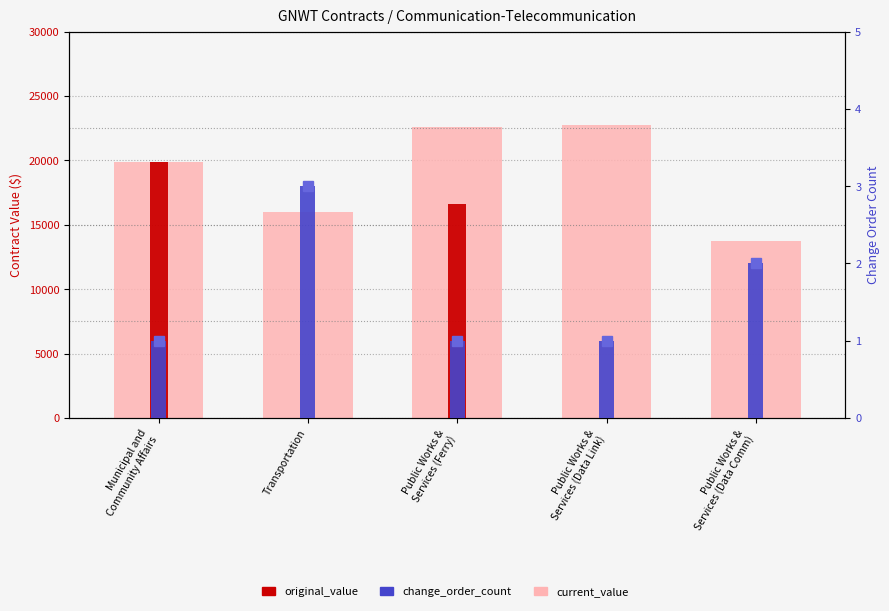

What is the difference between the highest and lowest values at Public Works &
Services (Ferry)?

22613.3